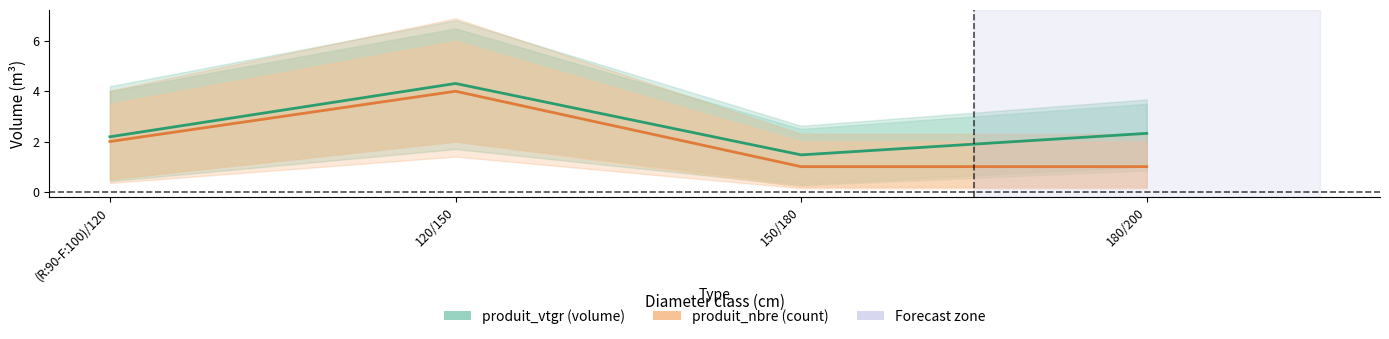

True or false: produit_nbre and produit_vtgr intersect in this chart.

False